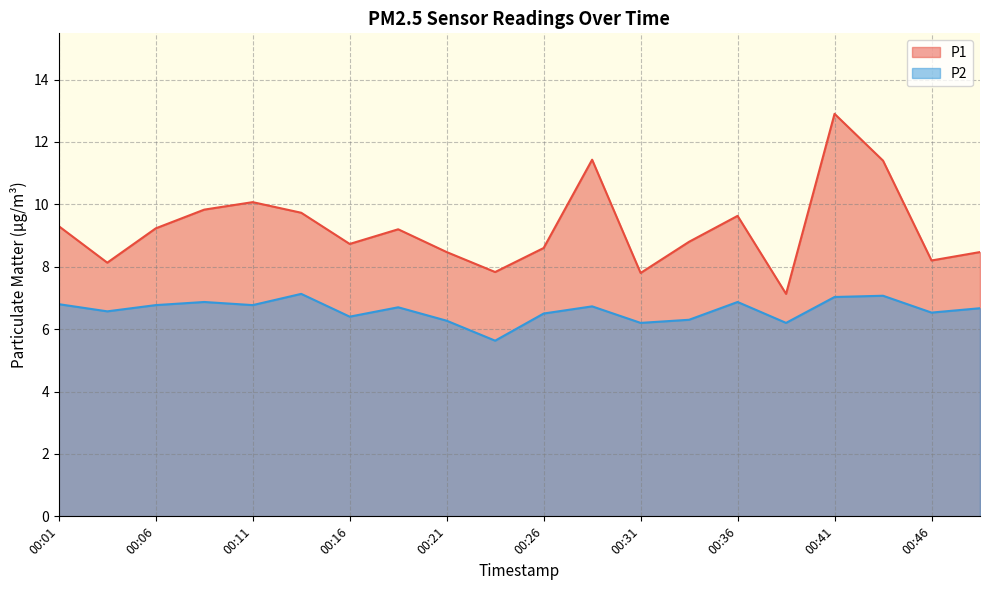

How many values in the P1 series are below 9?

10